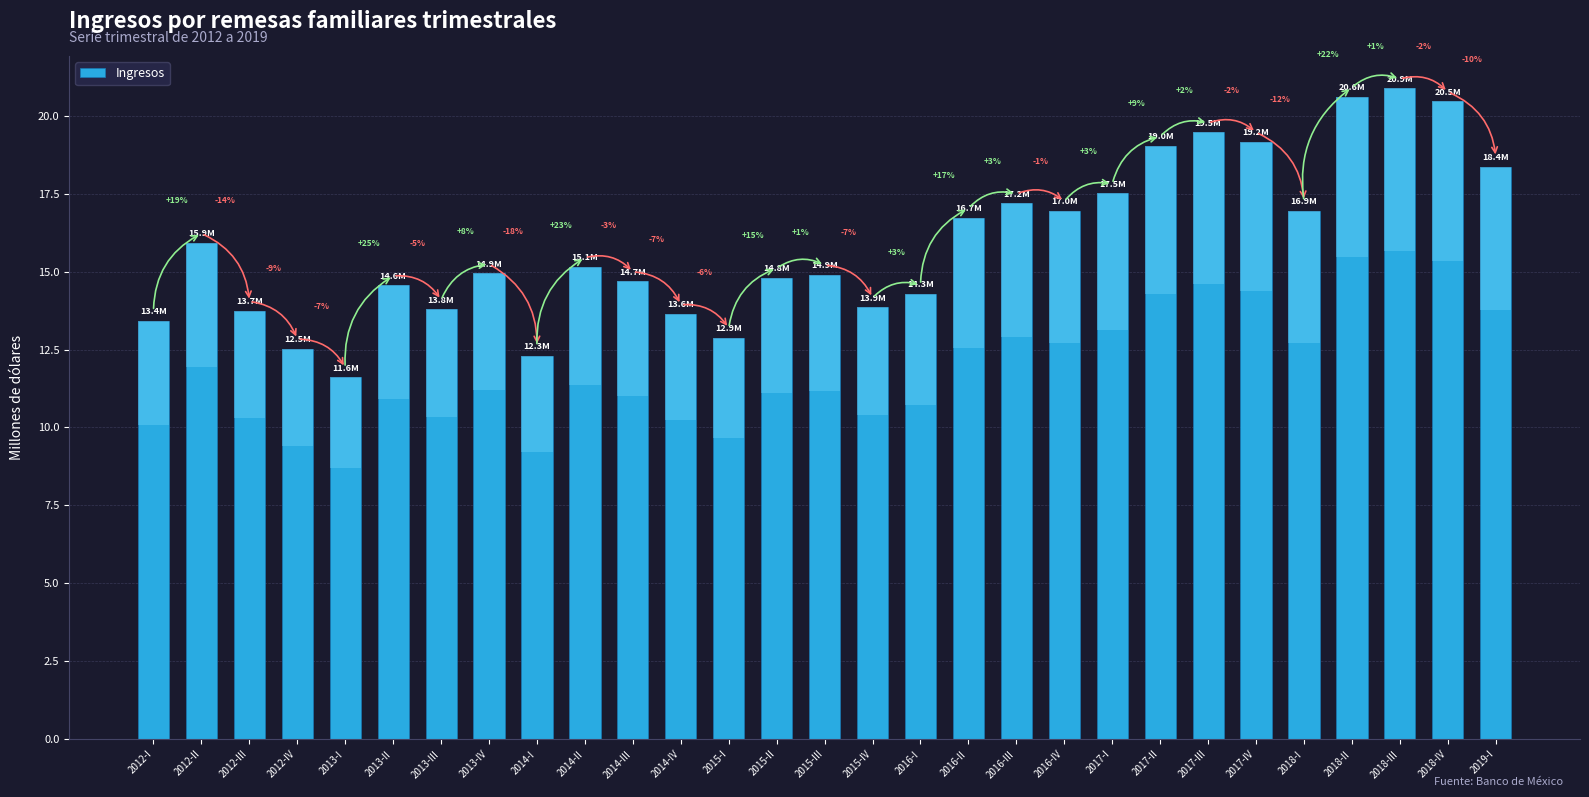

Does the chart contain any negative values?

No